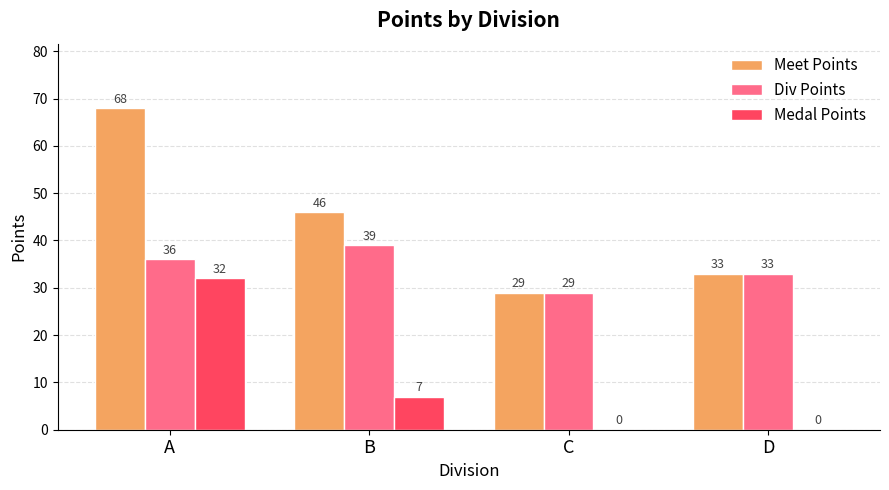

Reading left to right, what are all the values shown in this chart?

Meet Points: A=68	B=46	C=29	D=33
Div Points: A=36	B=39	C=29	D=33
Medal Points: A=32	B=7	C=0	D=0